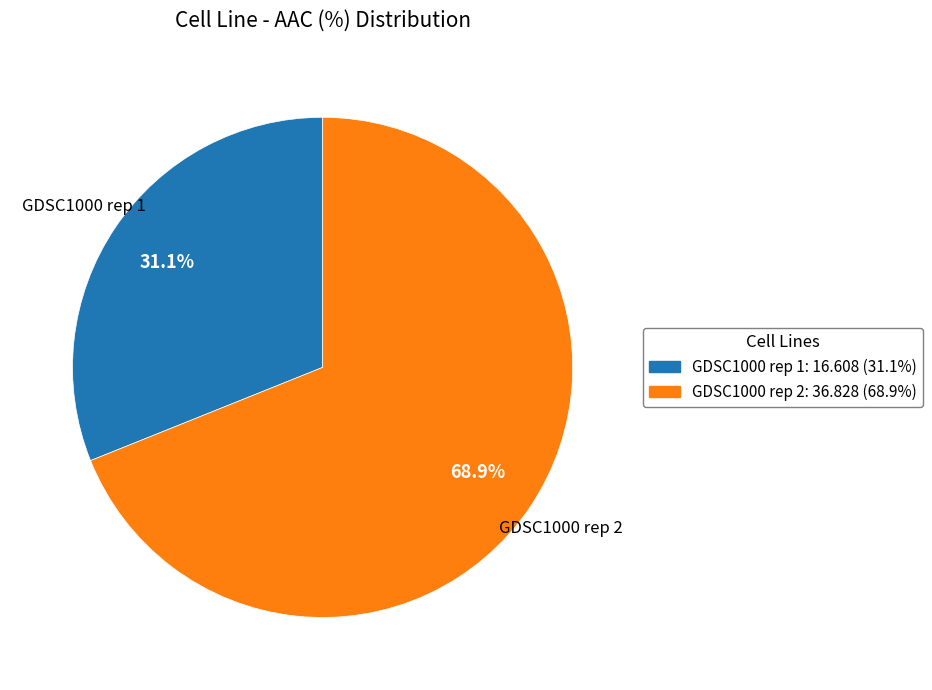

Which category has the biggest portion of the pie?

GDSC1000 rep 2